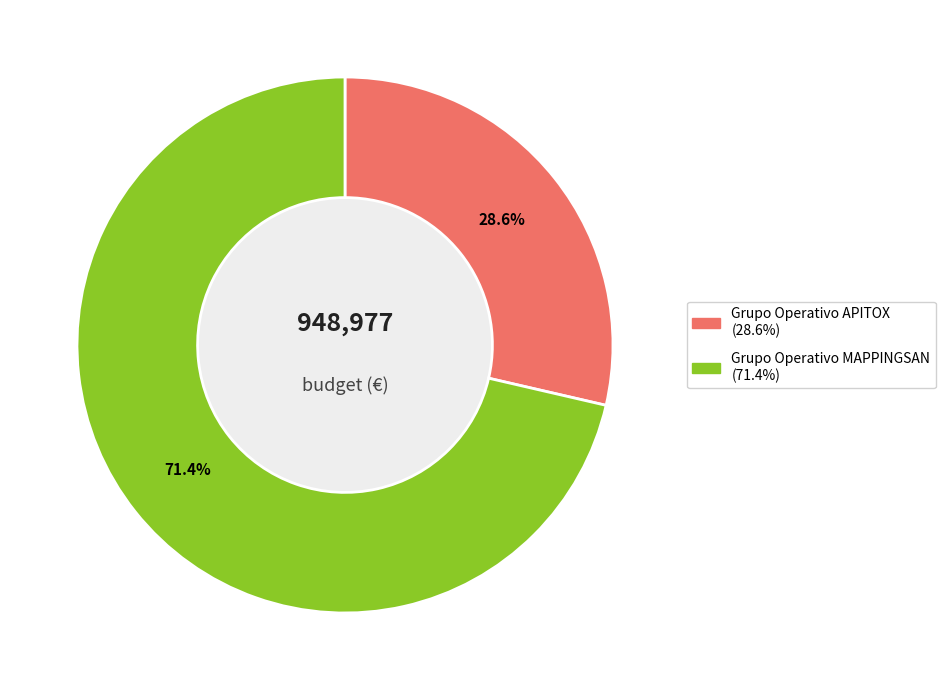

Is Grupo Operativo MAPPINGSAN the majority of the pie?

Yes